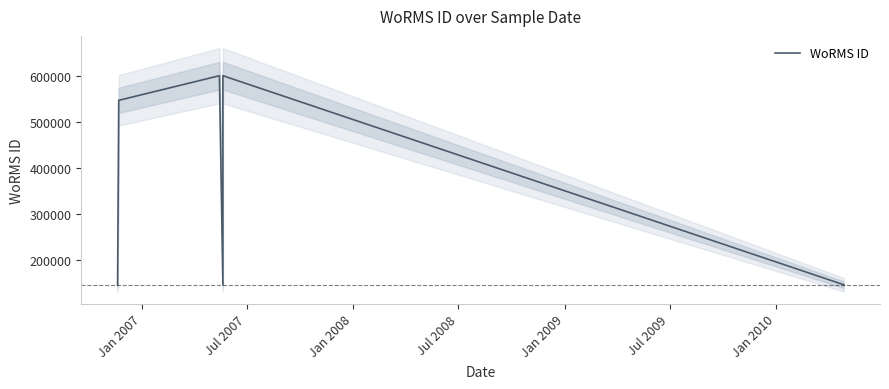

How many values exceed 146712?

3